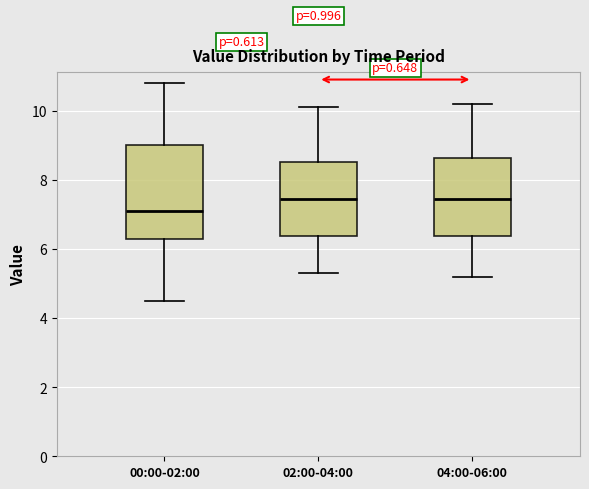

Reading left to right, read every box against the y-axis: the position of its median line, the range the box covers, and the ends of its whiskers. The values are not printed on the chart, so give them approximately, as read against the axis.

00:00-02:00: median 7.2, box 6.4 to 9.0, whiskers 4.6 to 10.8
02:00-04:00: median 7.4, box 6.4 to 8.6, whiskers 5.4 to 10.2
04:00-06:00: median 7.4, box 6.4 to 8.6, whiskers 5.2 to 10.2